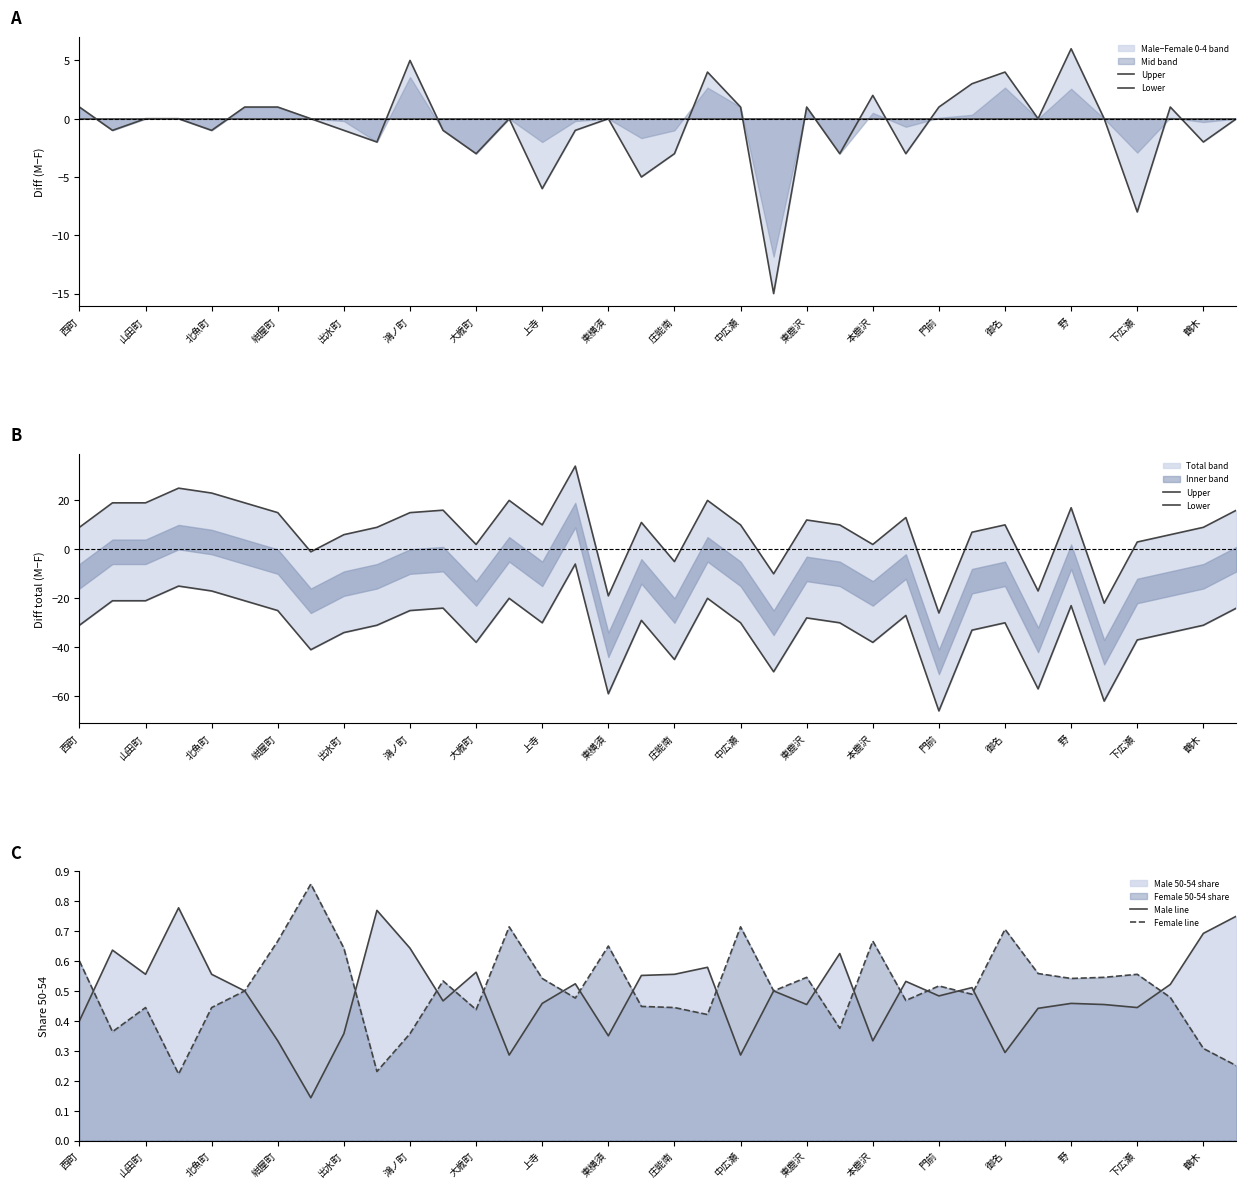

Does the chart have visible grid lines?

No